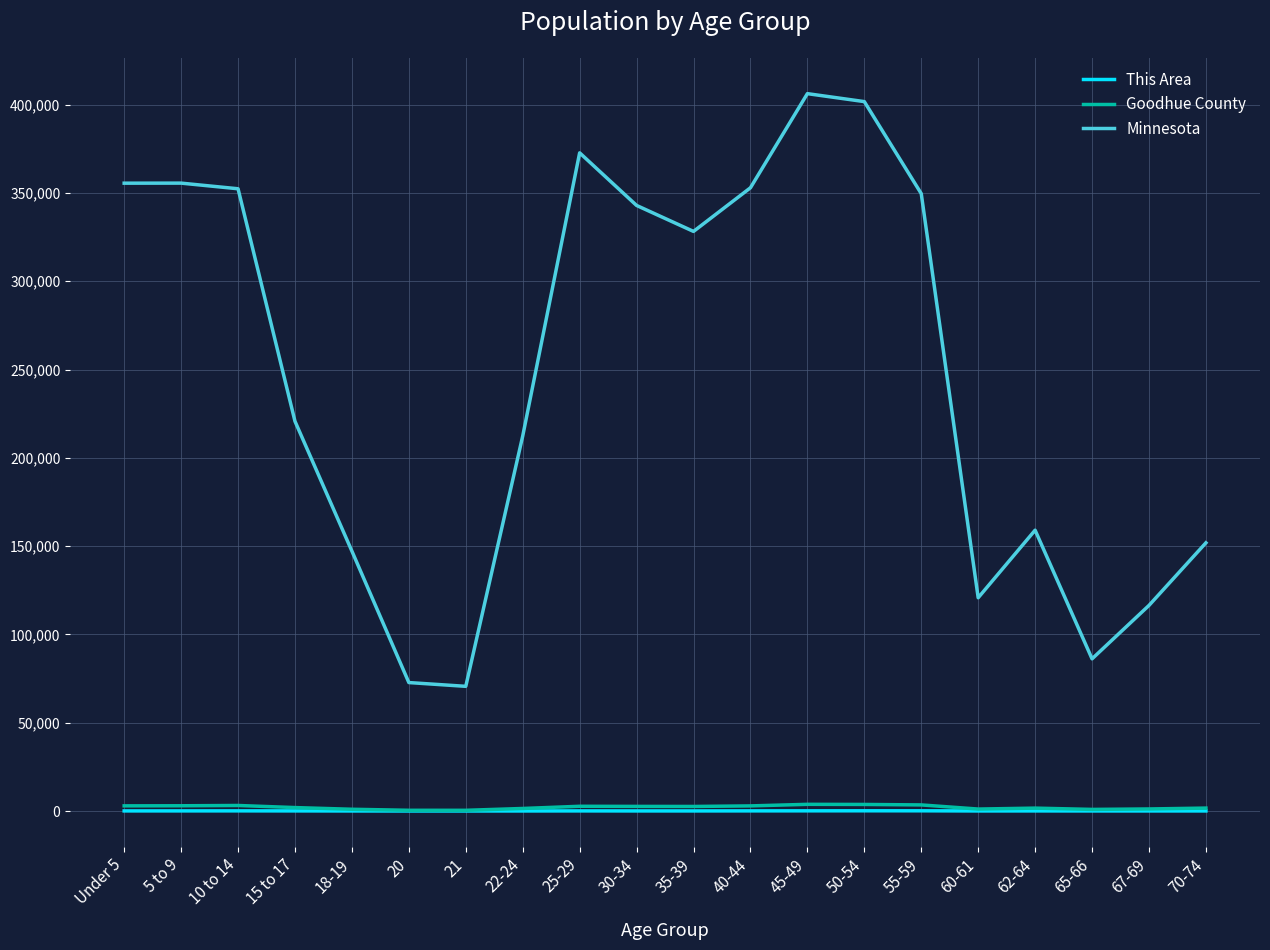

What is the approximate value of Goodhue County at 20, to the nearest 50?

400